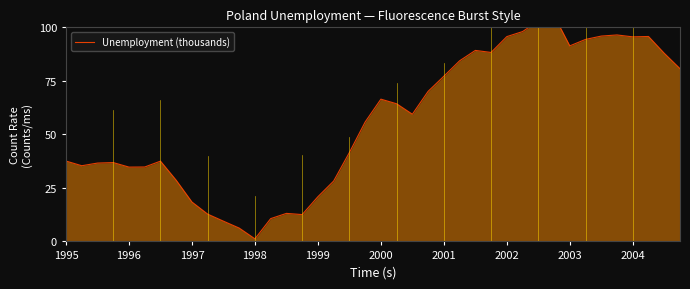

Reading left to right, list all the values displayed in this chart.

37.5	35.4	36.6	36.8	34.7	34.8	37.5	28.6	18.4	12.7	9.5	6.2	1.2	10.6	13.1	12.5	20.9	28.2	41.5	55.8	66.4	64.3	59.4	70.1	77.2	84.4	89.2	88.3	95.7	98.0	103.0	105.5	91.3	94.4	95.9	96.4	95.6	95.7	87.9	80.7